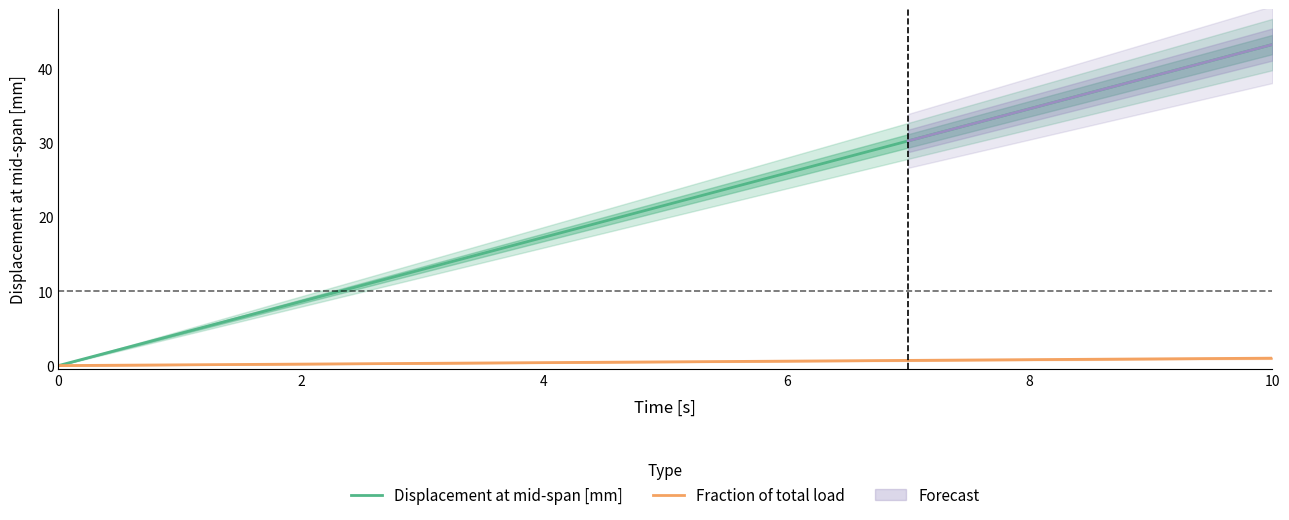

What is the greatest value displayed?

43.2